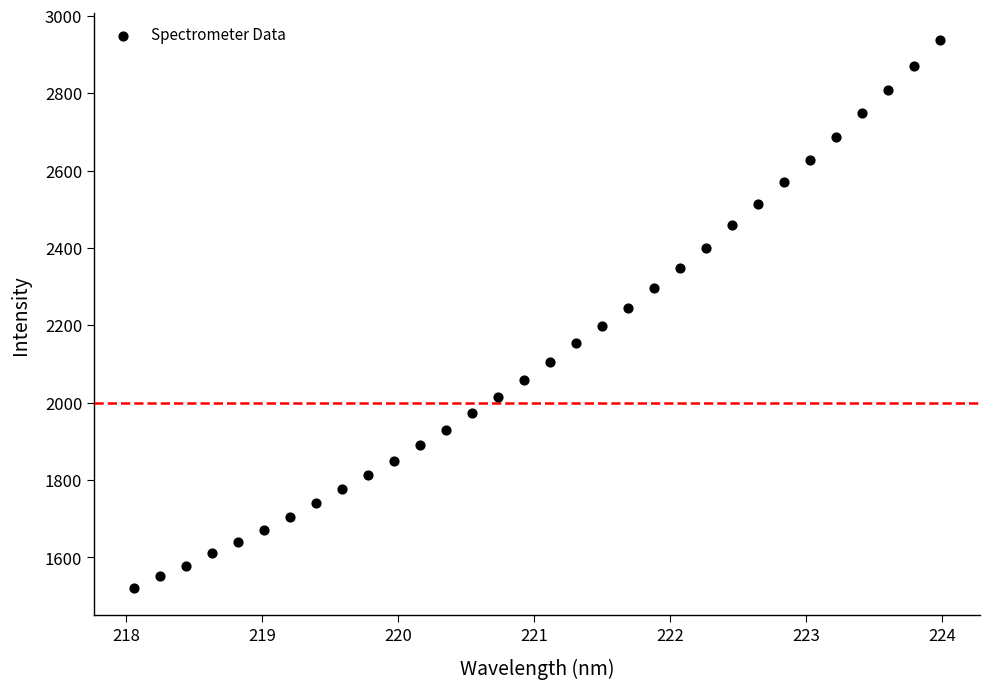

What is the range of Y values (max minus min)?

1415.4